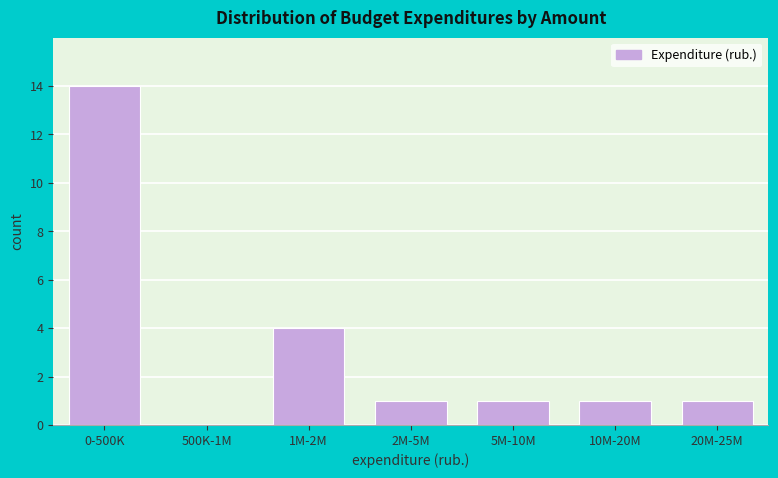

Reading left to right, transcribe all the data shown in this chart.

0-500K=14	500K-1M=0	1M-2M=4	2M-5M=1	5M-10M=1	10M-20M=1	20M-25M=1